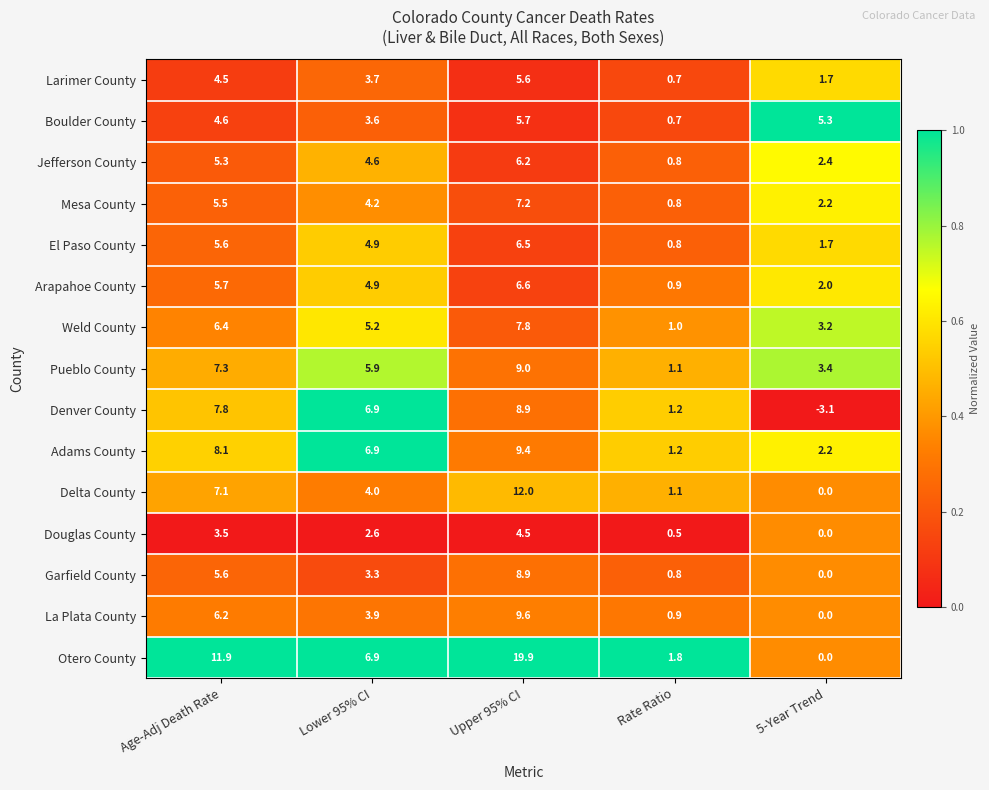

Which label corresponds to the smallest value in the chart?

5-Year Trend